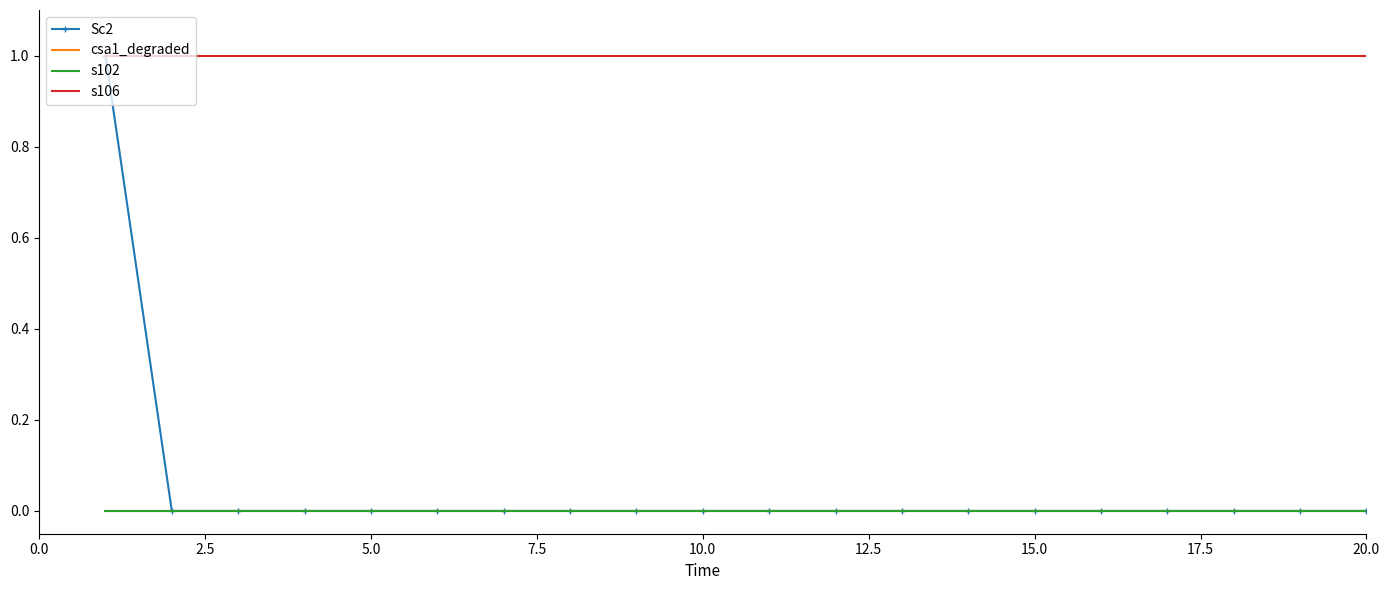

True or false: Sc2 and s106 cross at least once.

False